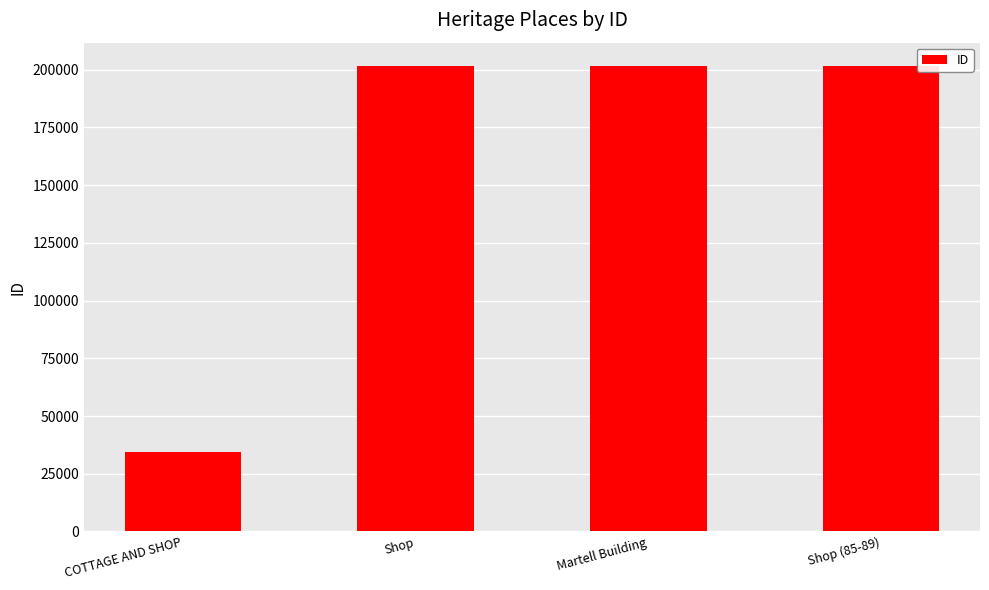

What is the value of the 2nd bar from the left?

201622